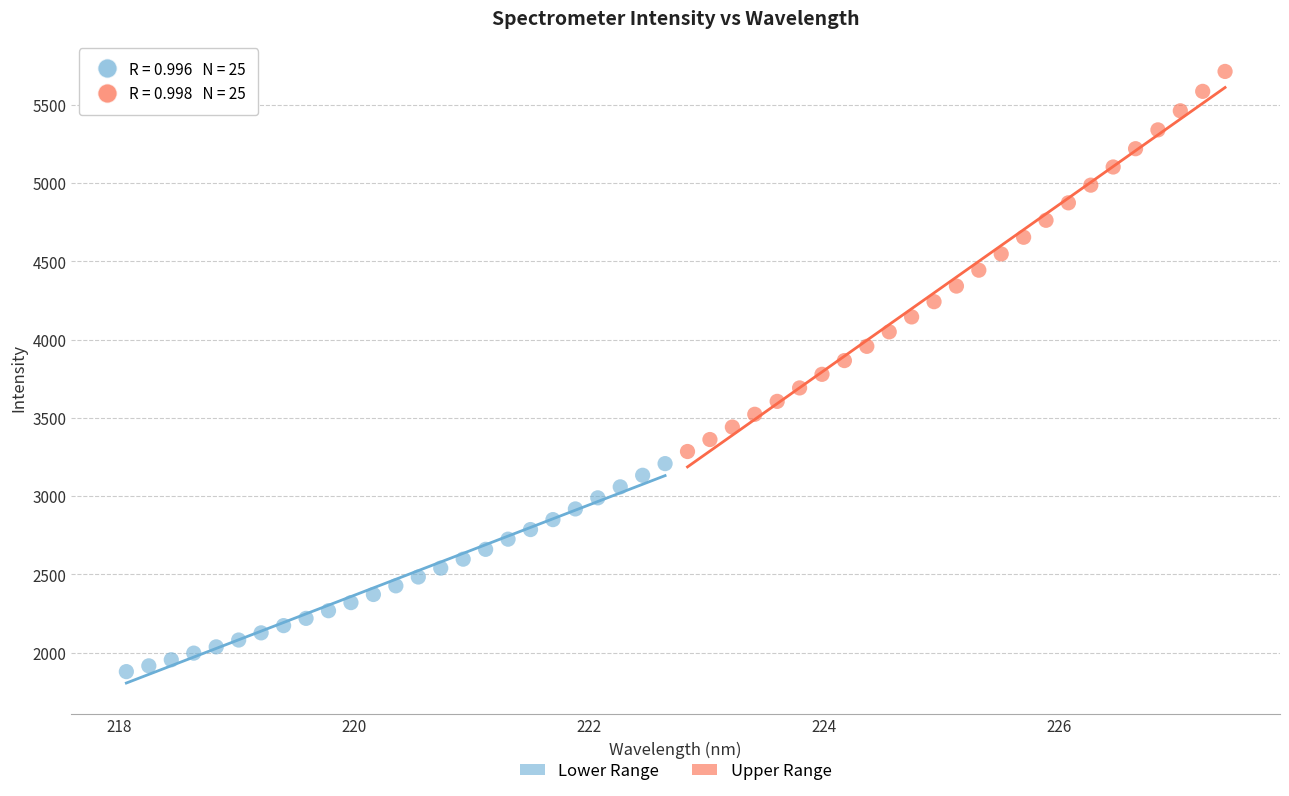

Which series reaches the minimum Y coordinate?

Lower Range